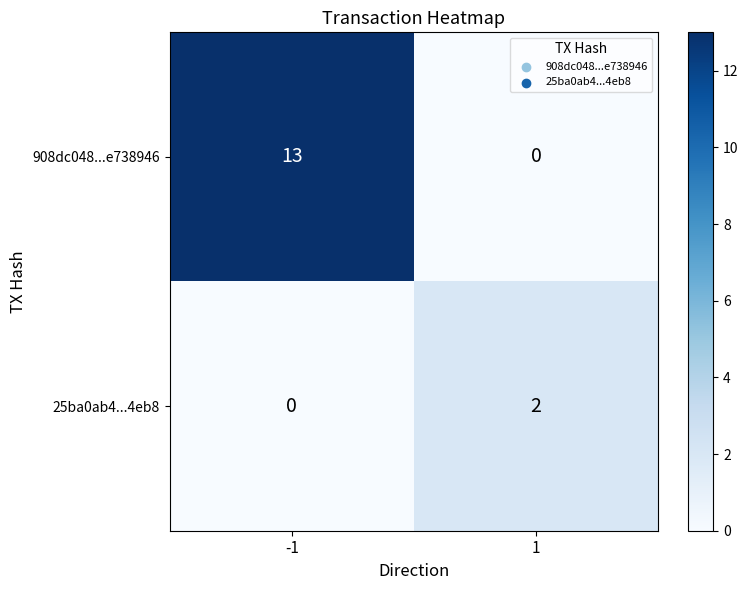

True or false: 25ba0ab4...4eb8 has a value of 2 at 1.

True